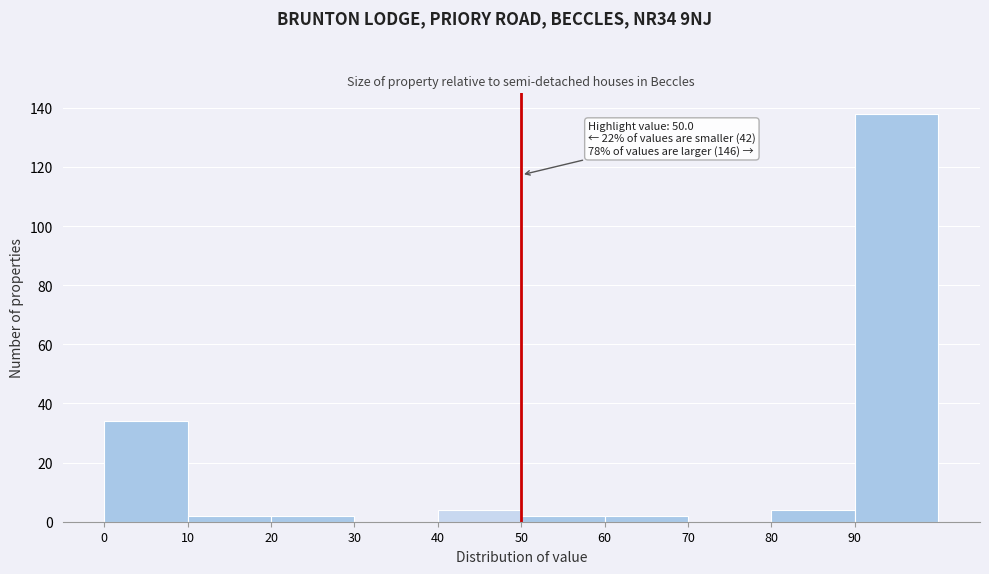

Which range on the x-axis has the tallest bar?

90 to 100